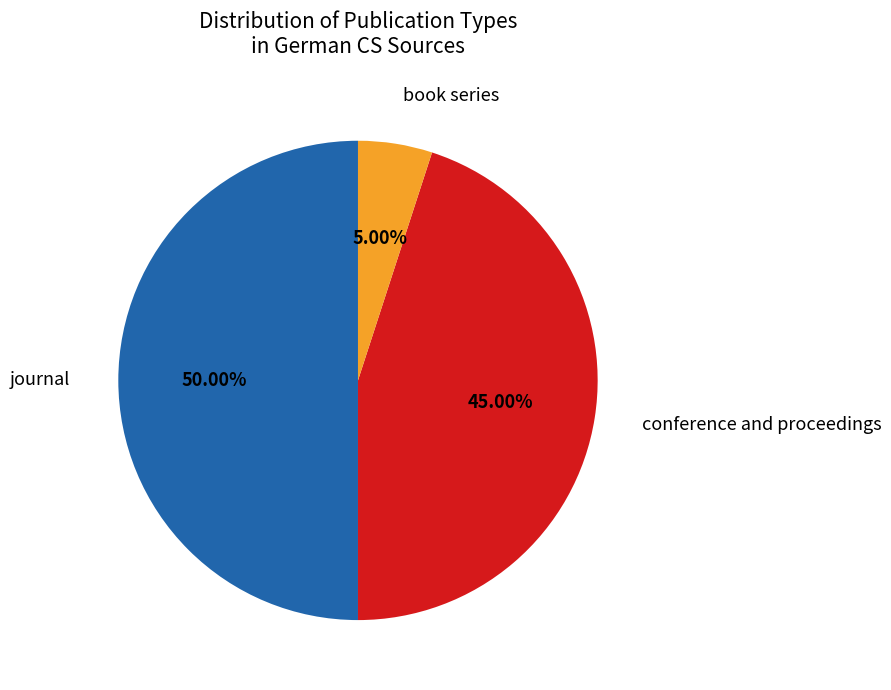

How many segments does this pie chart have?

3